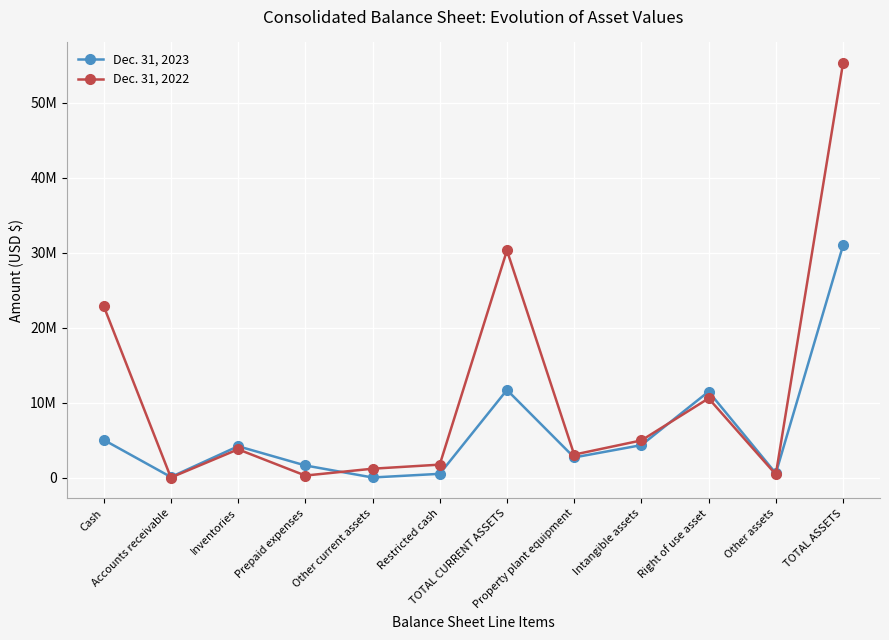

Reading left to right, transcribe all the data shown in this chart.

Dec. 31, 2023: Cash=5081086	Accounts receivable=128171	Inventories=4228889	Prepaid expenses=1668324	Other current assets=65556	Restricted cash=553232	TOTAL CURRENT ASSETS=11725258	Property plant equipment=2735252	Intangible assets=4376682	Right of use asset=11511002	Other assets=621385	TOTAL ASSETS=30969579
Dec. 31, 2022: Cash=22911892	Accounts receivable=55815	Inventories=3817192	Prepaid expenses=322182	Other current assets=1233942	Restricted cash=1778232	TOTAL CURRENT ASSETS=30308480	Property plant equipment=3112908	Intangible assets=5005511	Right of use asset=10604935	Other assets=476196	TOTAL ASSETS=55255030